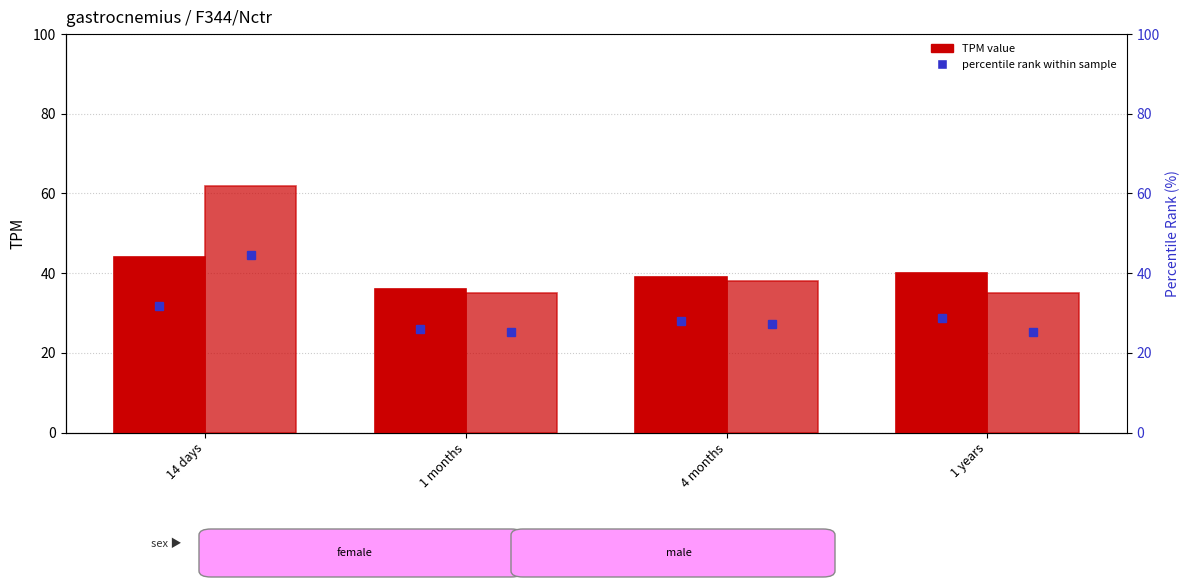

What position from the right is 1 months?

3